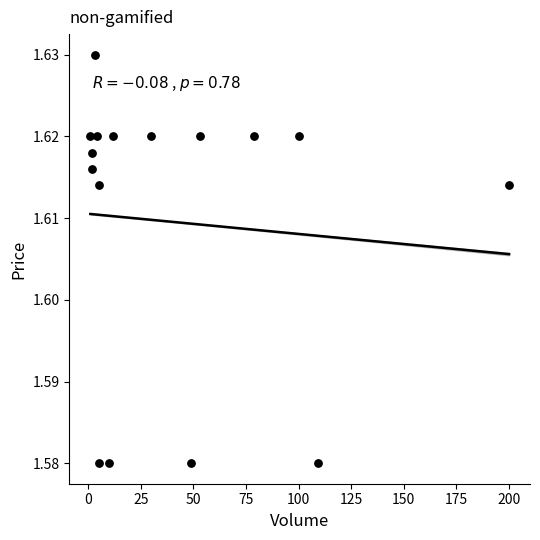

What is the range of X values (max minus min)?

199.0